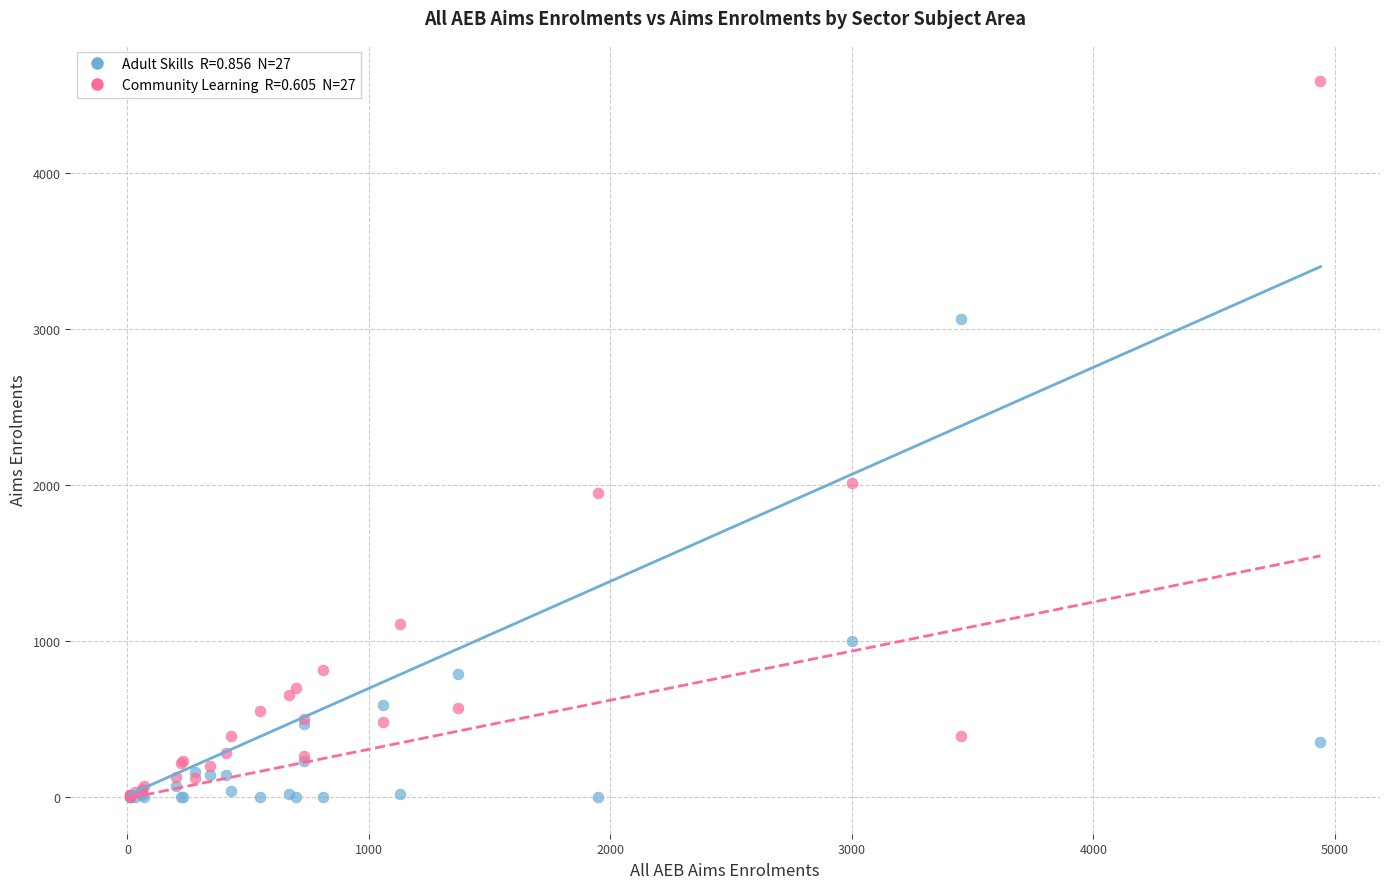

Across all series, what Y value is closest to 2295?

2010